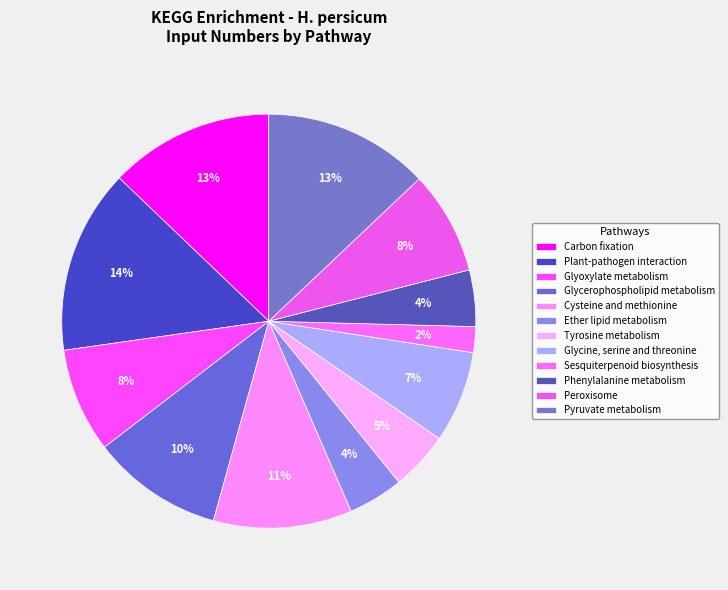

Count the number of slices in the pie.

12